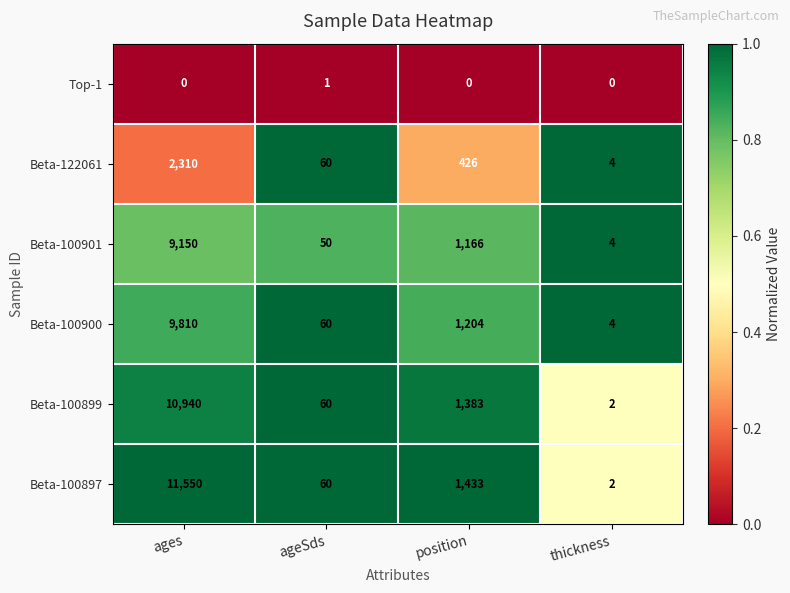

Which series has the widest spread of values?

Beta-100897